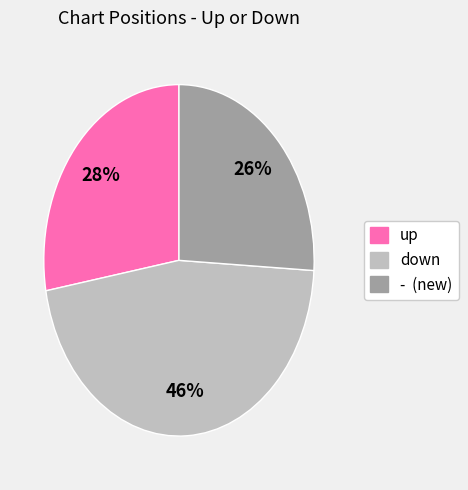

Does any single category account for the majority?

No